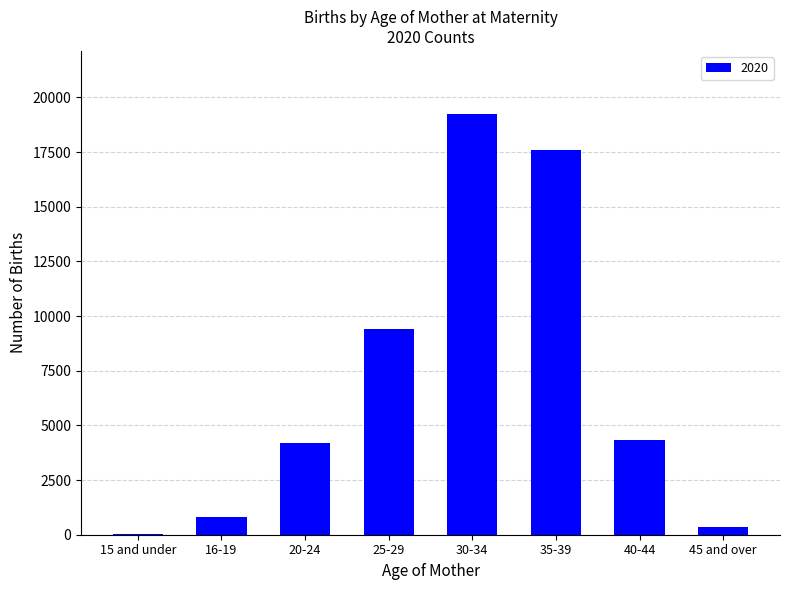

What is the greatest value displayed?

19239